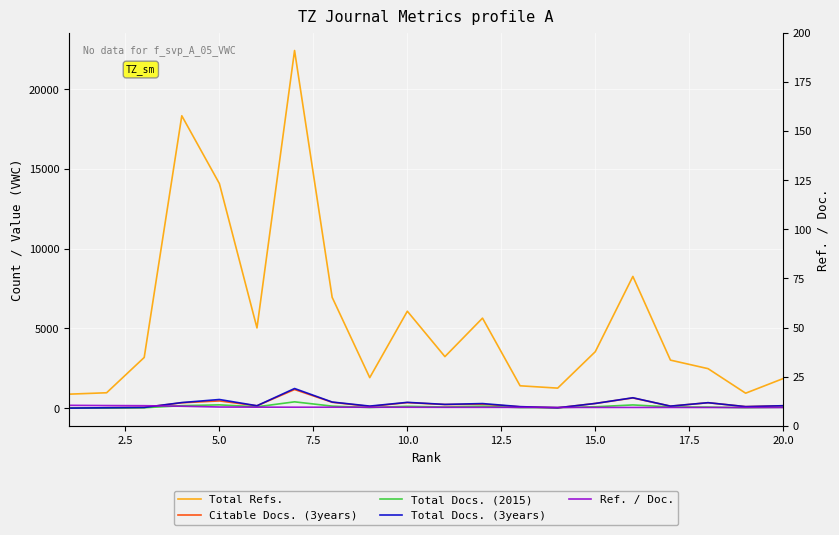

Reading left to right, what are all the values shown in this chart?

Total Refs.: 875.0	963.0	3177.0	18335.0	14082.0	5030.0	22429.0	6950.0	1912.0	6077.0	3230.0	5643.0	1400.0	1254.0	3538.0	8260.0	3010.0	2475.0	936.0	1855.0
Citable Docs. (3years): 0.0	23.0	43.0	334.0	451.0	145.0	1166.0	367.0	103.0	346.0	224.0	245.0	81.0	19.0	292.0	638.0	122.0	337.0	92.0	150.0
Total Docs. (2015): 5.0	6.0	21.0	154.0	204.0	83.0	394.0	125.0	36.0	115.0	68.0	121.0	31.0	30.0	85.0	200.0	74.0	65.0	25.0	50.0
Total Docs. (3years): 0.0	23.0	43.0	348.0	540.0	149.0	1229.0	381.0	127.0	361.0	233.0	285.0	93.0	20.0	292.0	649.0	125.0	341.0	93.0	150.0
Ref. / Doc.: 175.0	160.5	151.3	119.1	69.0	60.6	56.9	55.6	53.1	52.8	47.5	46.6	45.2	41.8	41.6	41.3	40.7	38.1	37.4	37.1